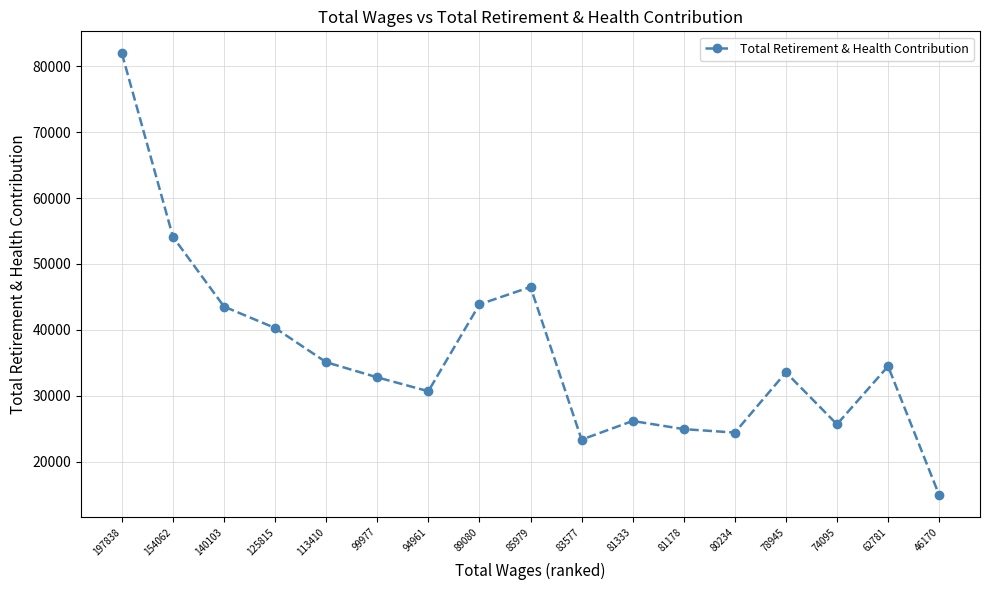

True or false: the data shows 14938 at 46170.

True